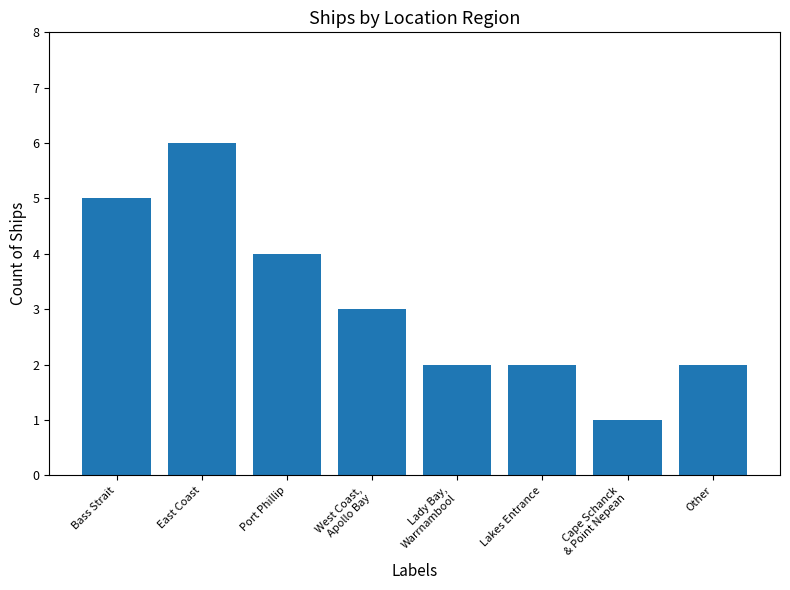

What is the change in value from West Coast,
Apollo Bay to Other?

-1